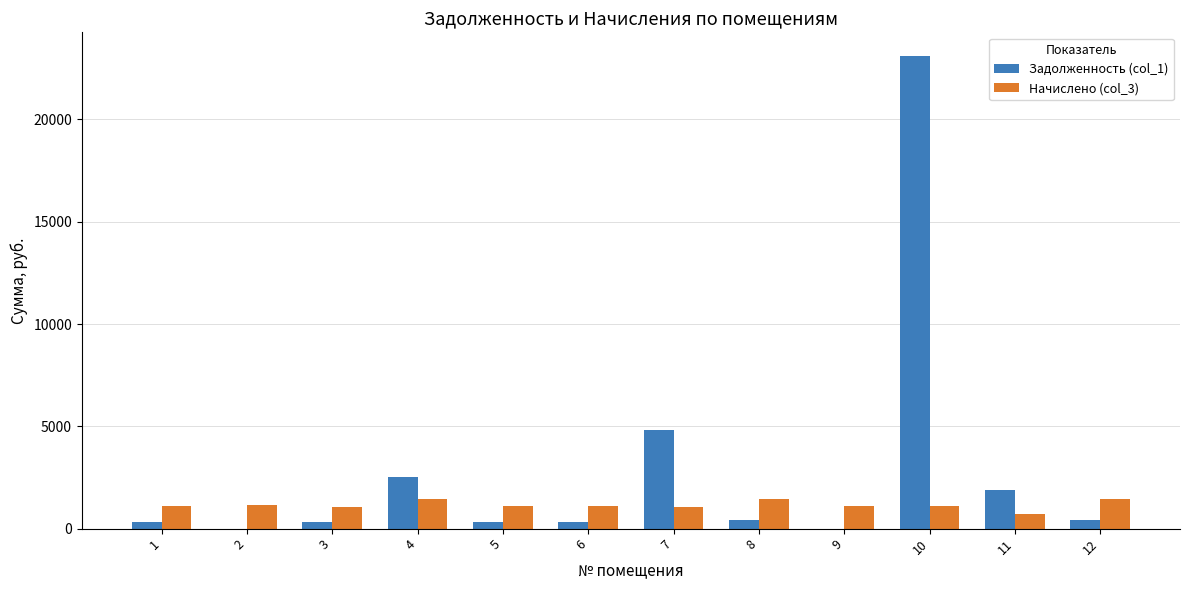

Between 1 and 11, which series saw the biggest shift?

Задолженность (col_1)